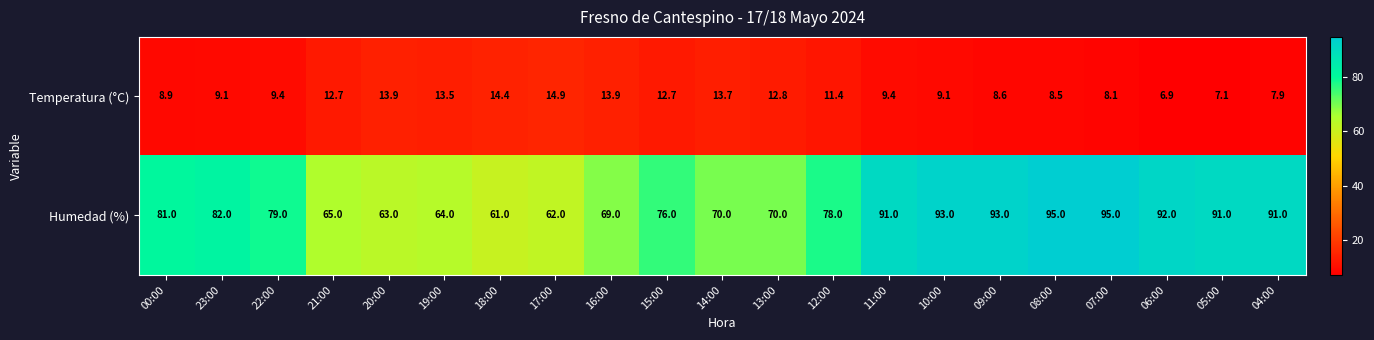

Which category has the lowest value across all series?

06:00